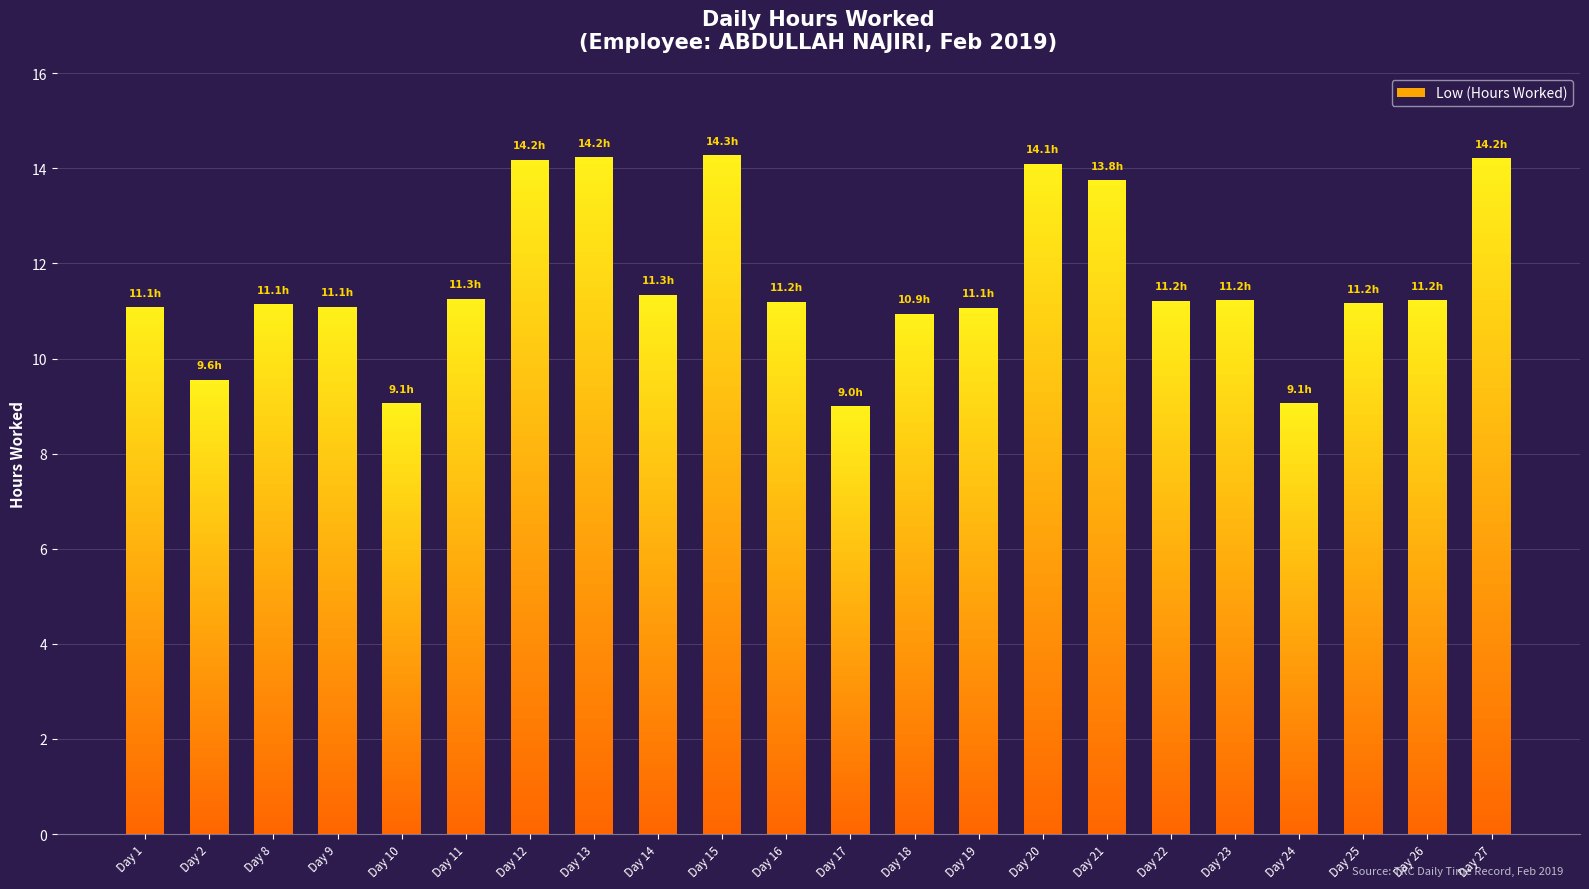

How many series are shown in this chart?

1